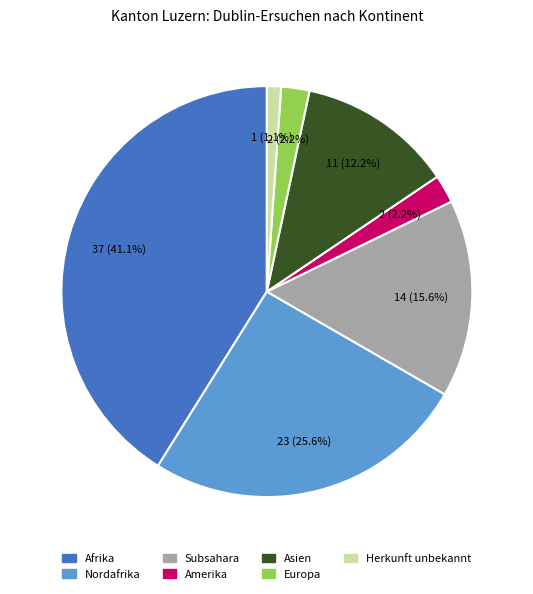

True or false: Afrika accounts for 41% of the total.

True